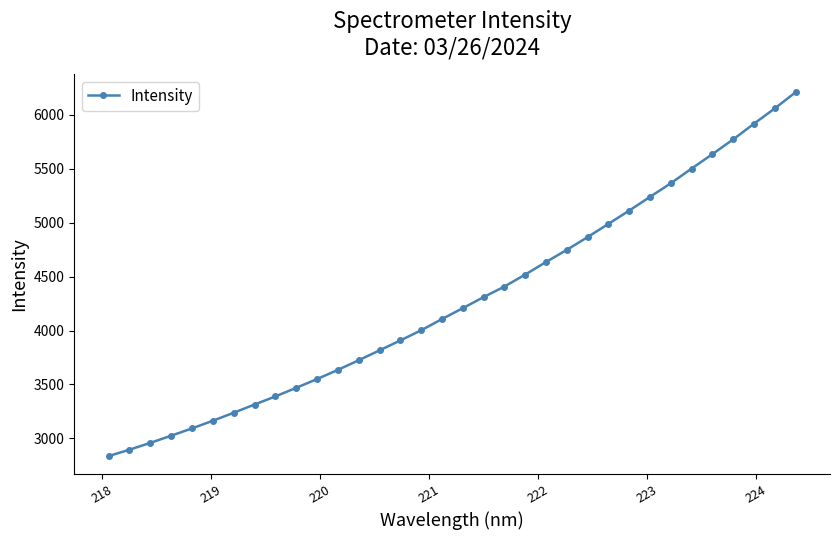

What is the value of the 29th point from the left?

5502.7